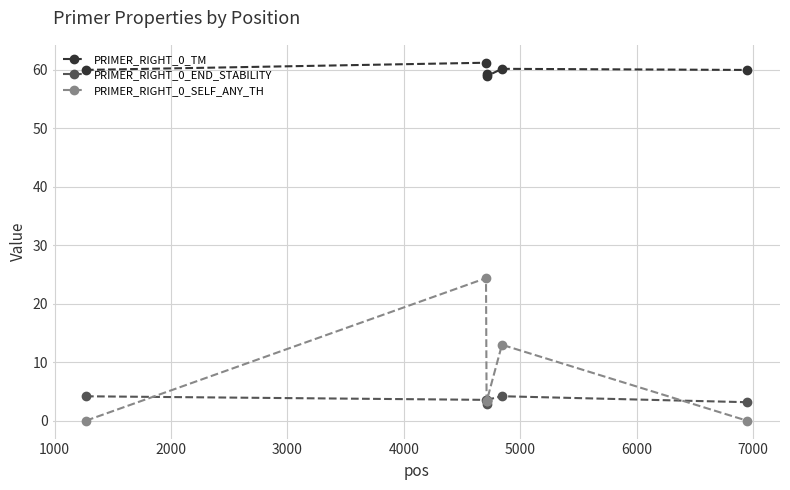

True or false: PRIMER_RIGHT_0_TM and PRIMER_RIGHT_0_END_STABILITY cross at least once.

False